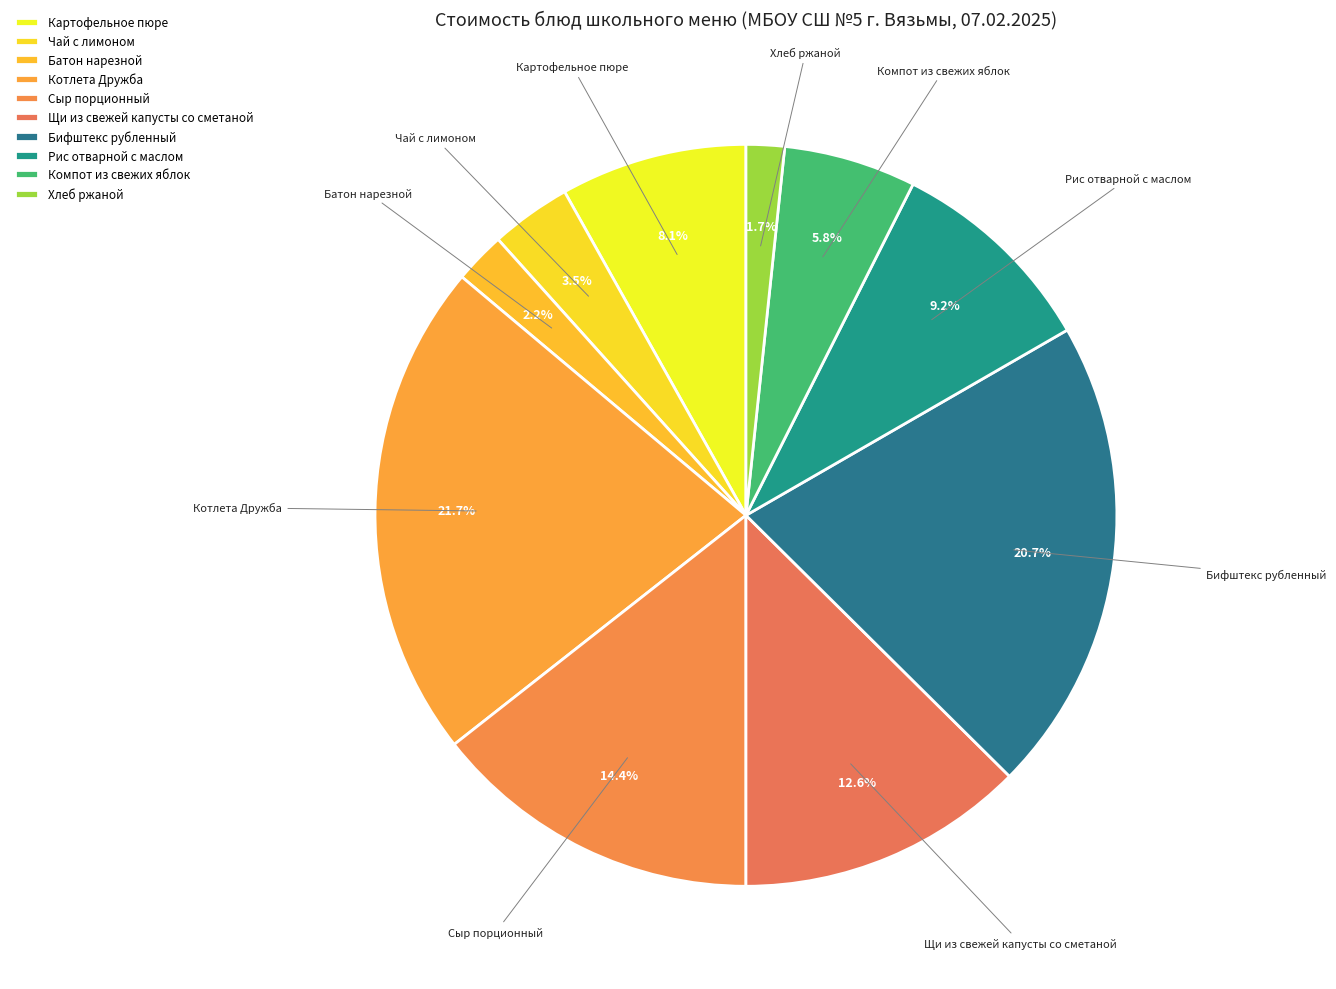

Does Бифштекс рубленный account for over 50% of the chart?

No